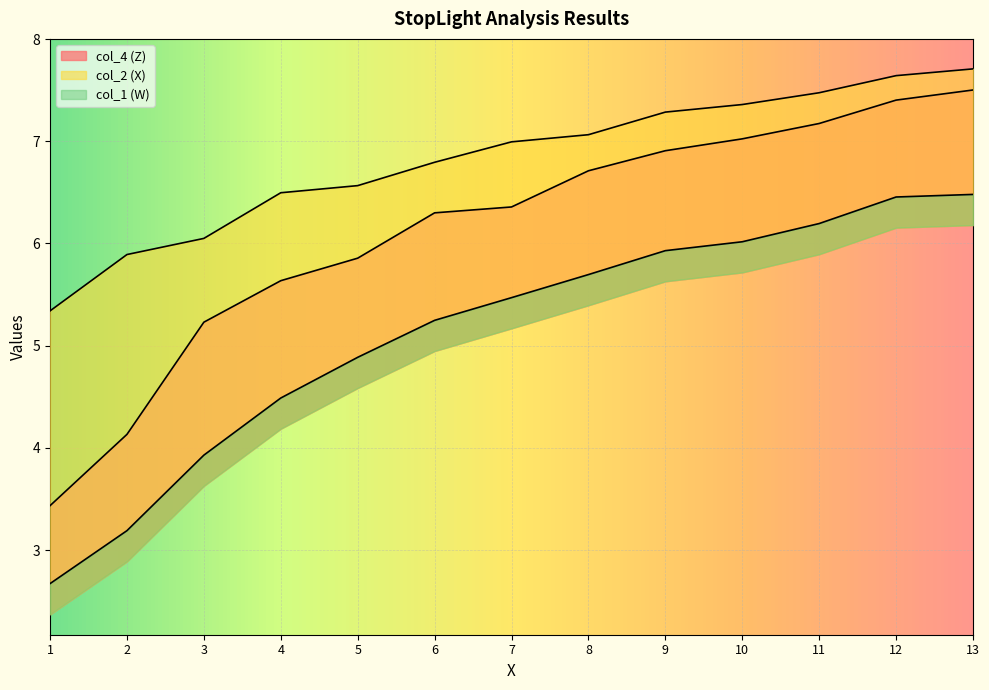

True or false: col_2 has more than 0 points higher than both neighbors.

False